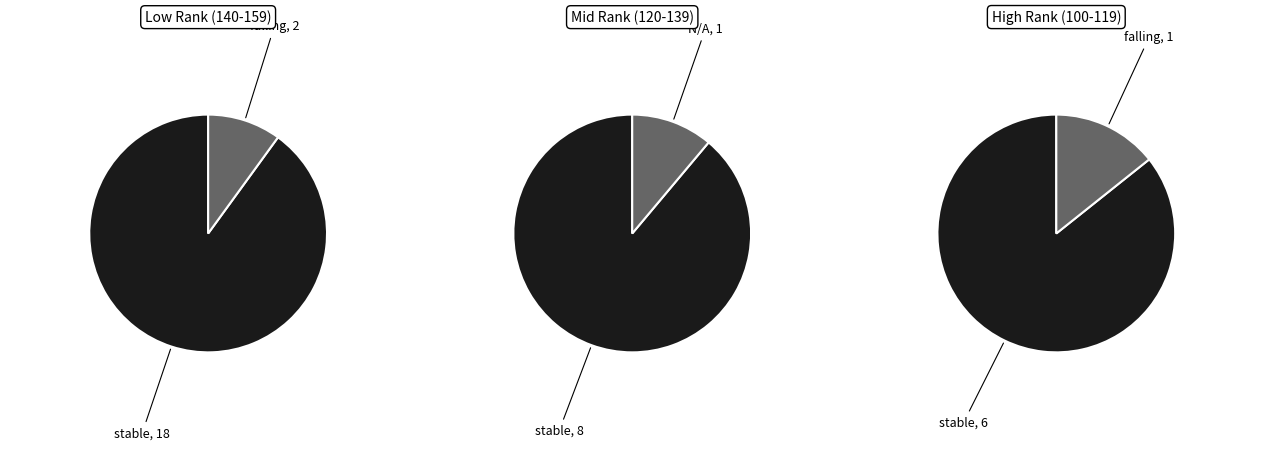

How many segments does this pie chart have?

3